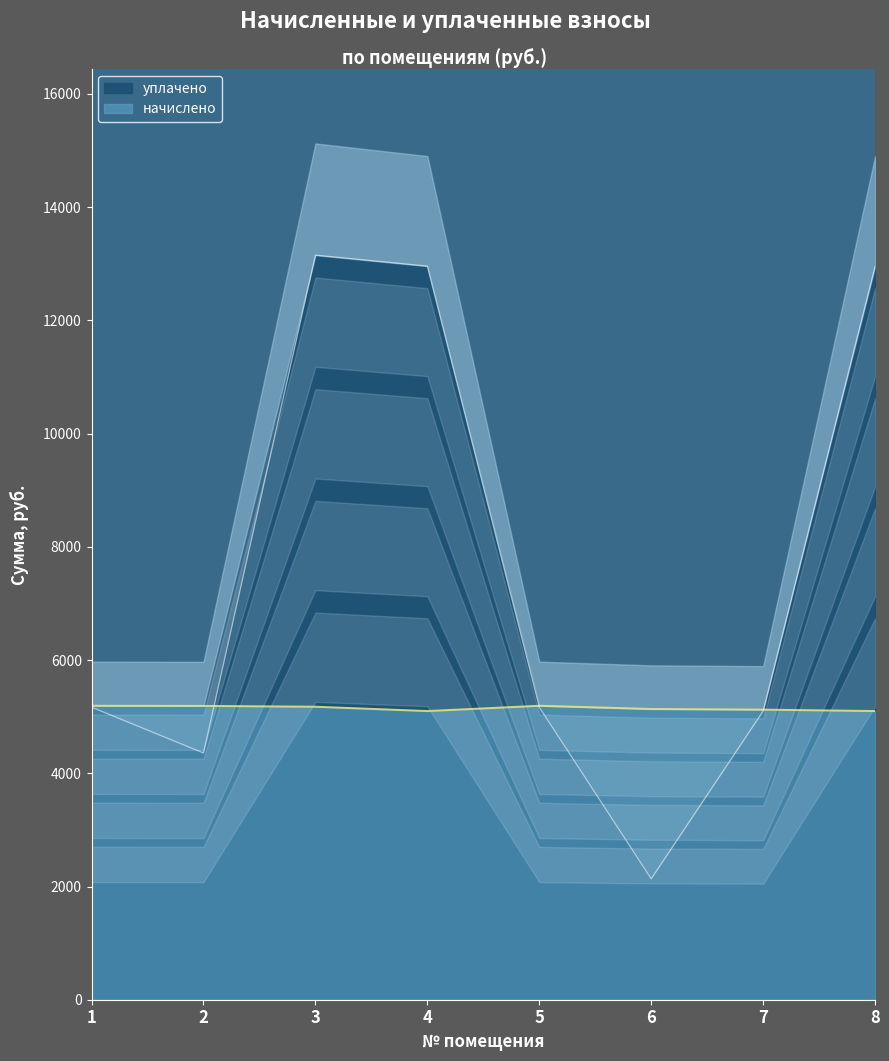

What is the sum of the уплачено values at 8 and 6?

15094.6